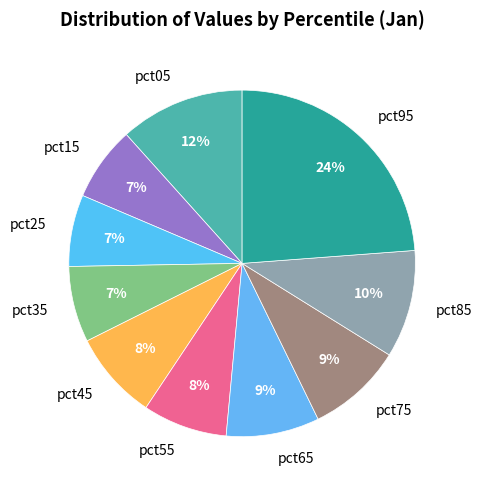

Which category has the biggest portion of the pie?

pct95